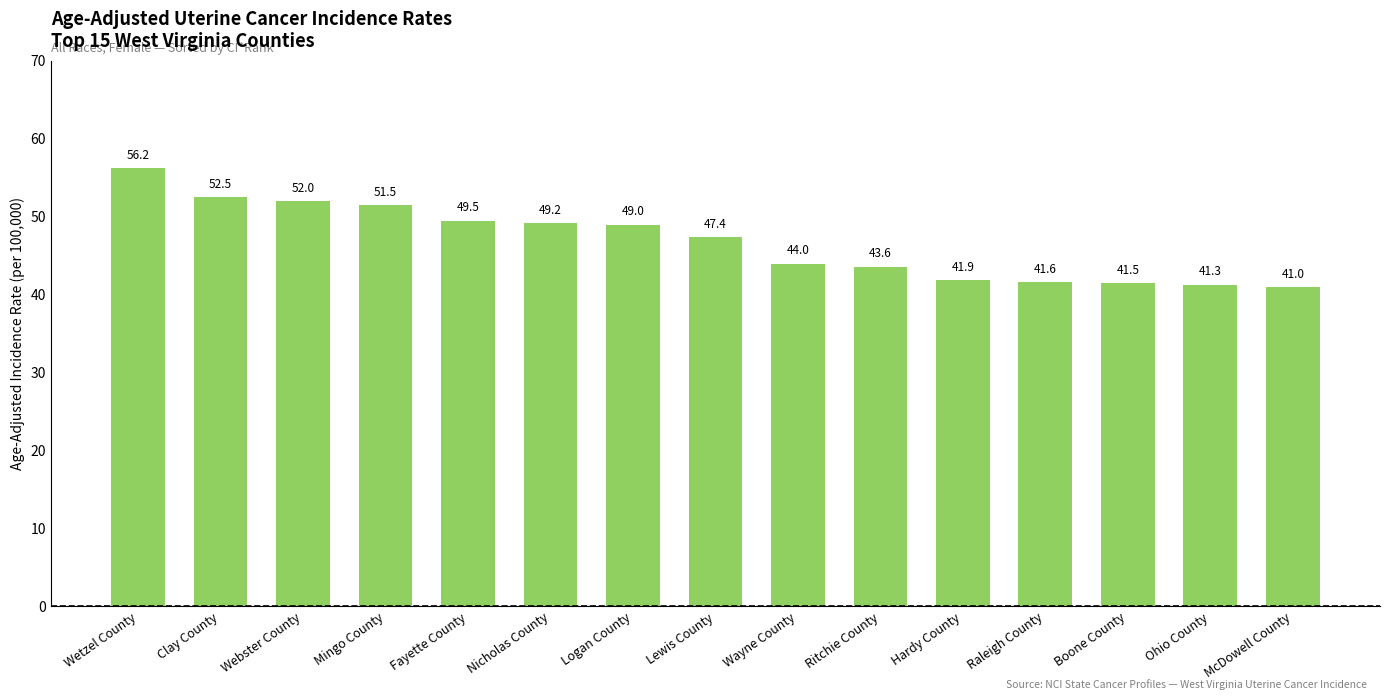

Rank the categories by value from highest to lowest.

Wetzel County, Clay County, Webster County, Mingo County, Fayette County, Nicholas County, Logan County, Lewis County, Wayne County, Ritchie County, Hardy County, Raleigh County, Boone County, Ohio County, McDowell County